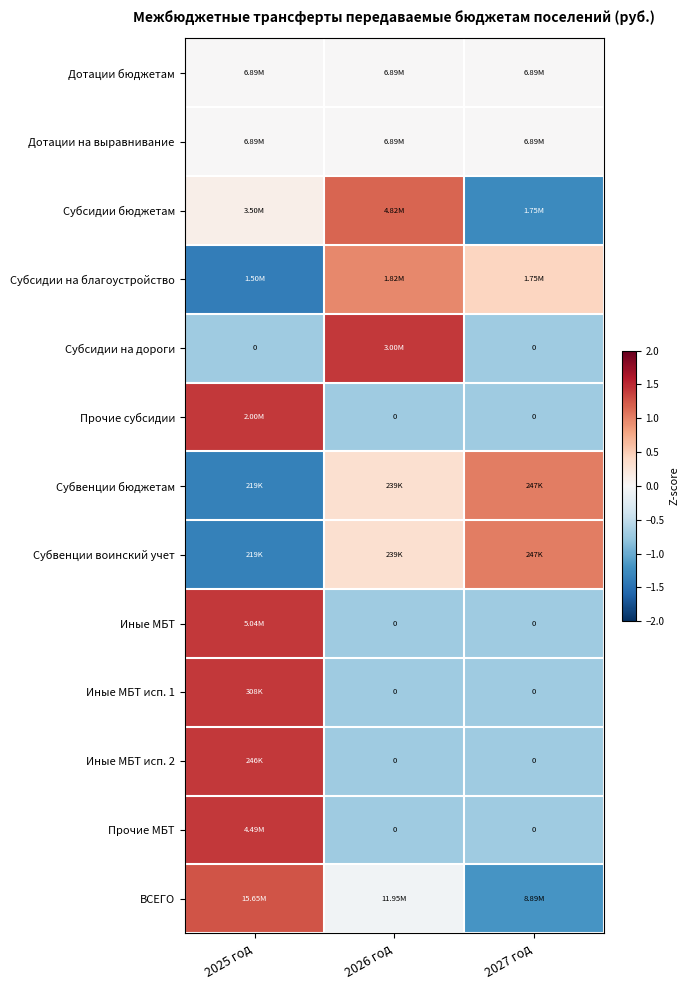

Is the value of Субсидии на дороги at 2026 год greater than the value of Иные МБТ исп. 1 at 2025 год?

Yes